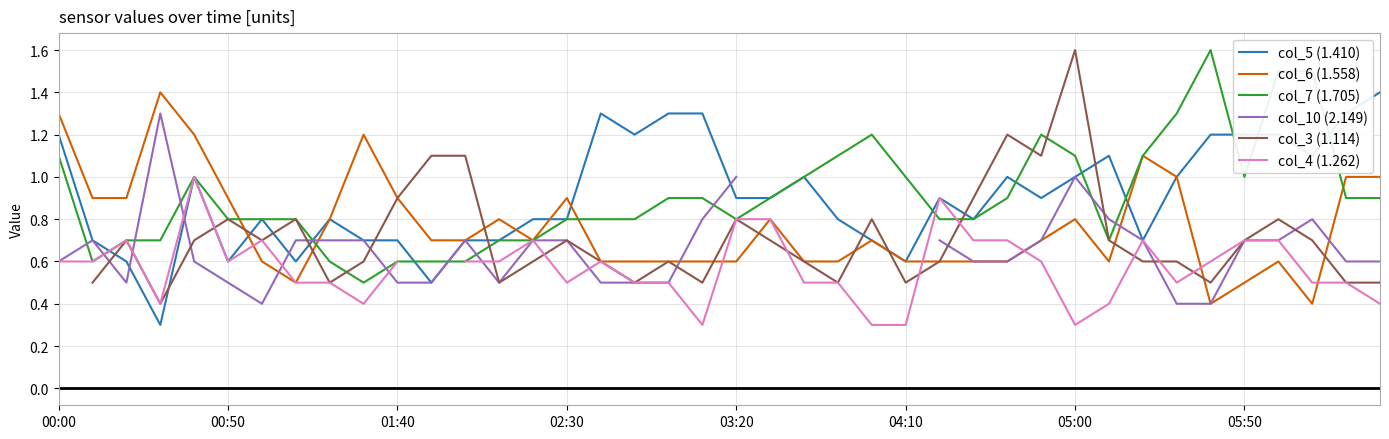

What is the lowest value of the col_6 (1.558) series?

0.4